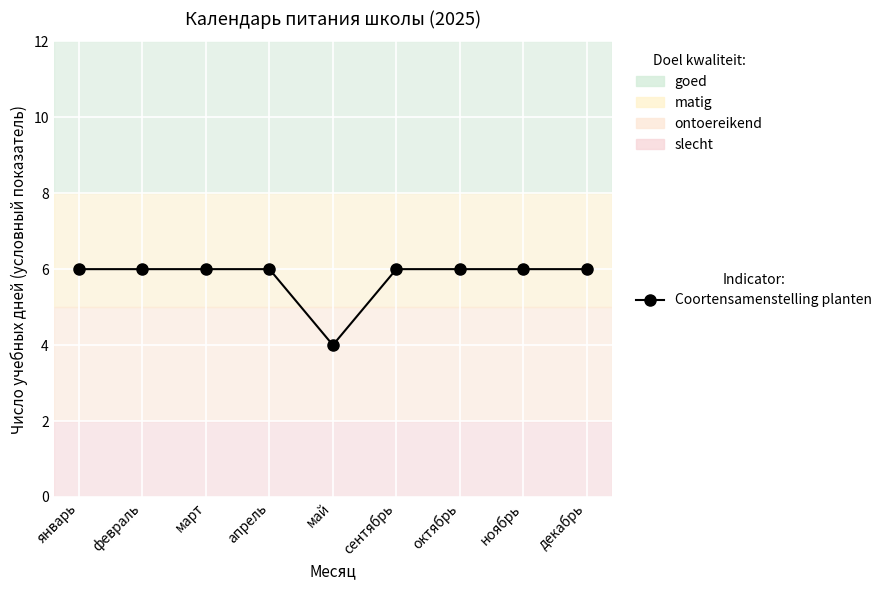

Approximately how many times larger is the value at октябрь compared to январь?

1.0